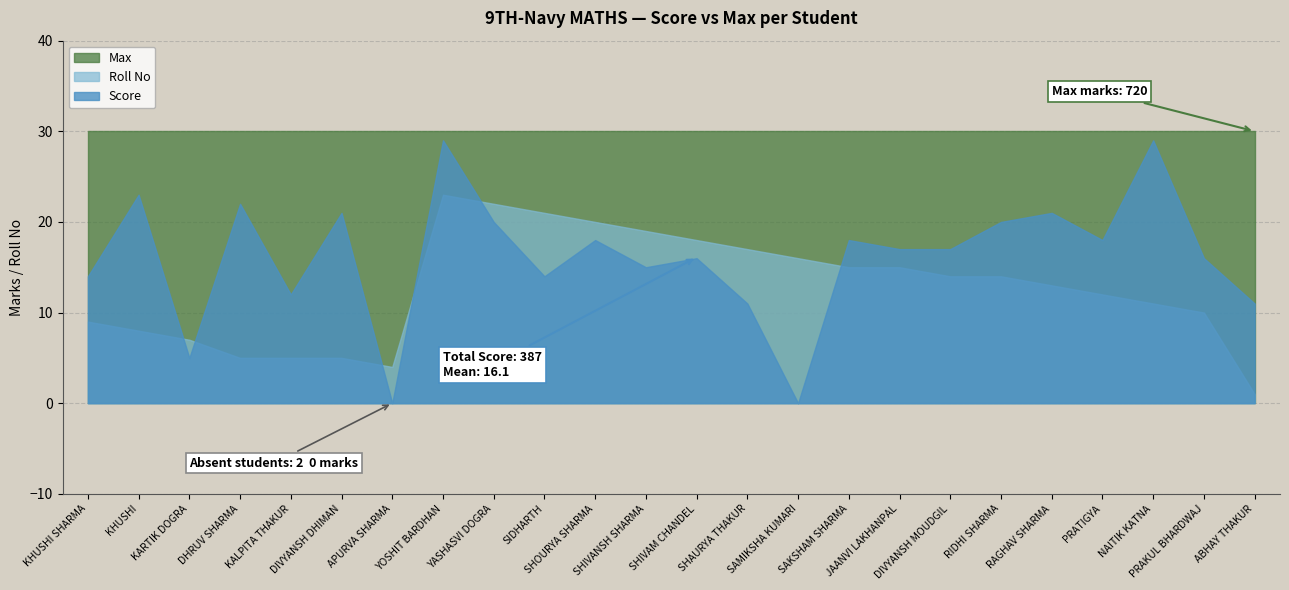

The value of Roll No at SIDHARTH is 30. True or false?

False